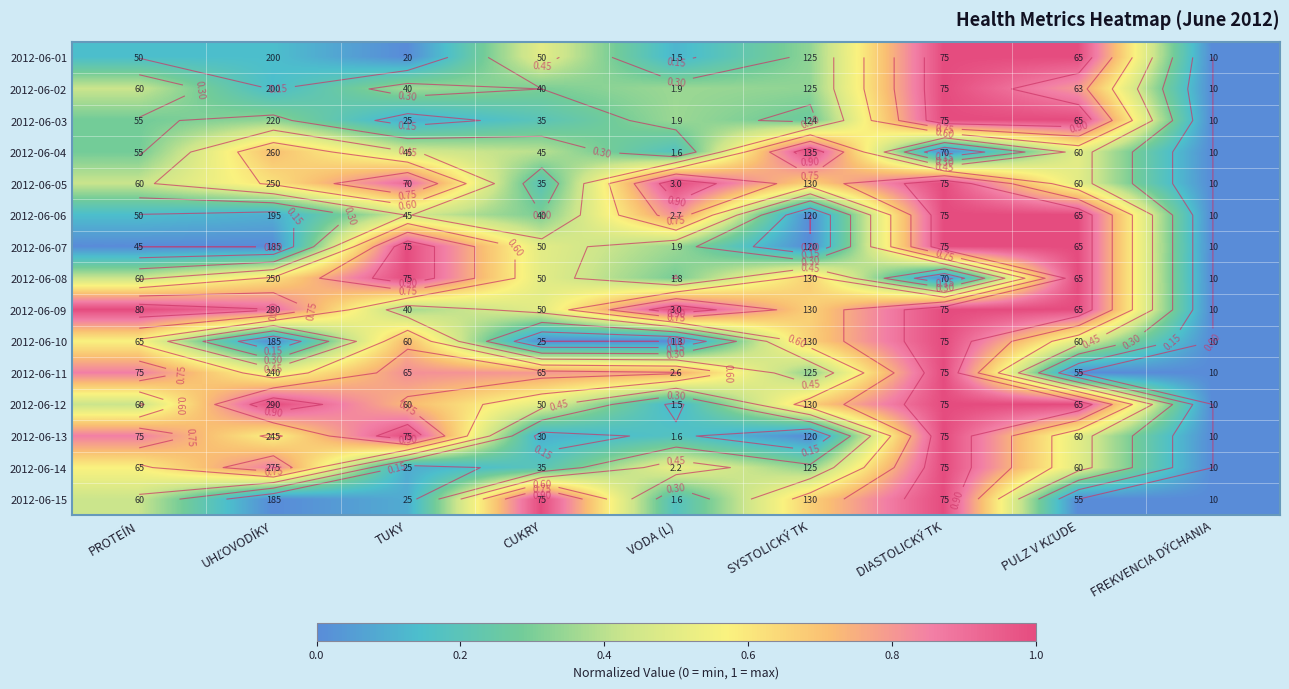

List the labels in order of 2012-06-06 value, smallest first.

SYSTOLICKÝ TK, FREKVENCIA DÝCHANIA, UHĽOVODÍKY, PROTEÍN, CUKRY, TUKY, VODA (L), DIASTOLICKÝ TK, PULZ V KĽUDE